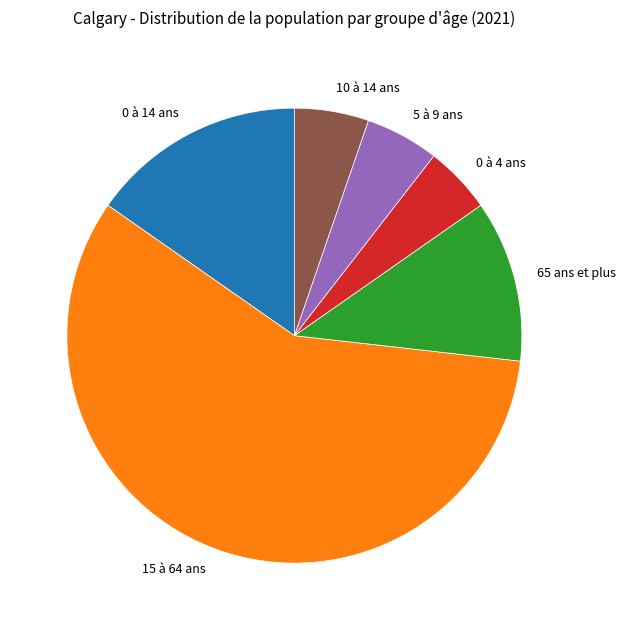

Is it true that 0 à 14 ans is 2% of the pie?

False